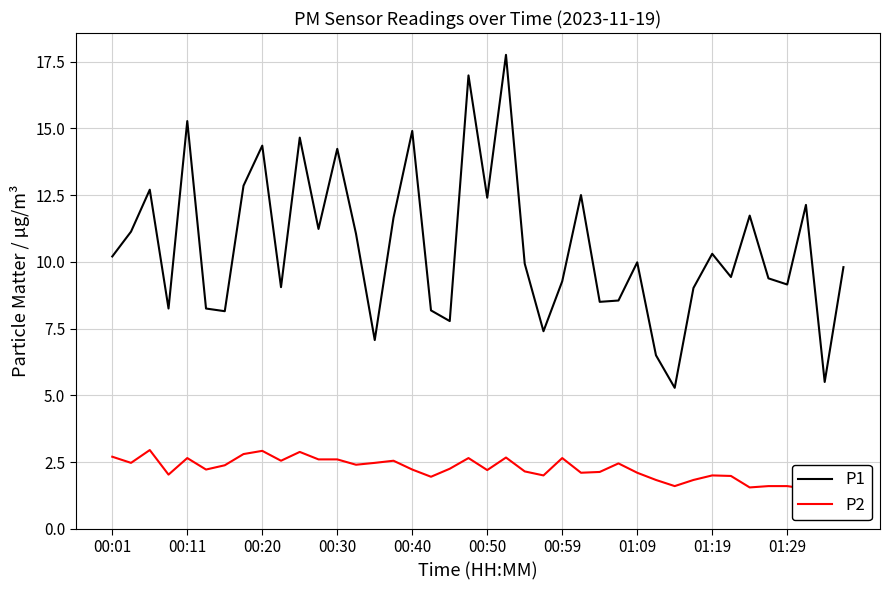

Rank the series by their maximum value, from highest to lowest.

P1, P2